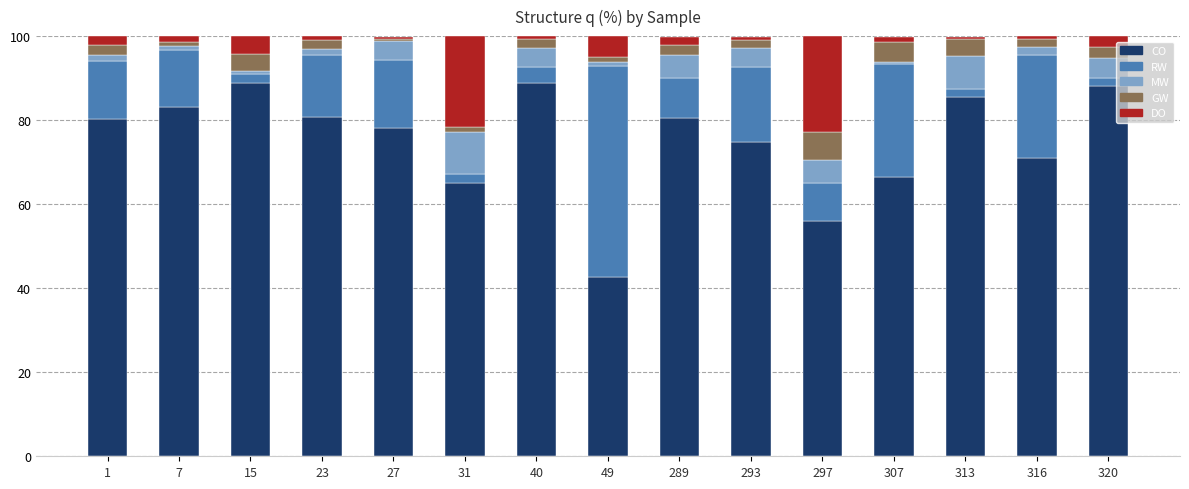

What is the lowest value of the CO series?

42.6